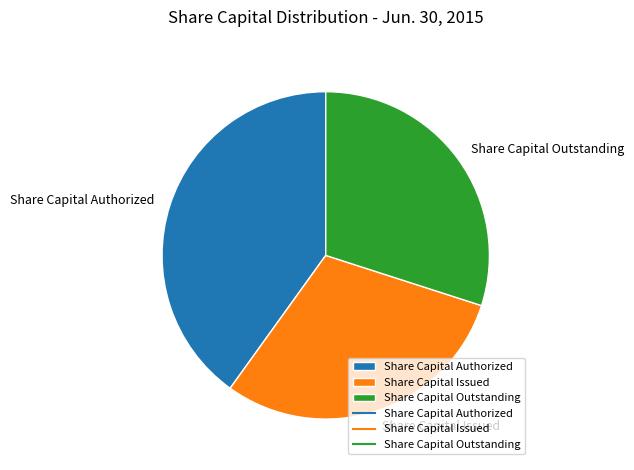

Combined, do Share Capital Outstanding and Share Capital Authorized account for over 50%?

Yes